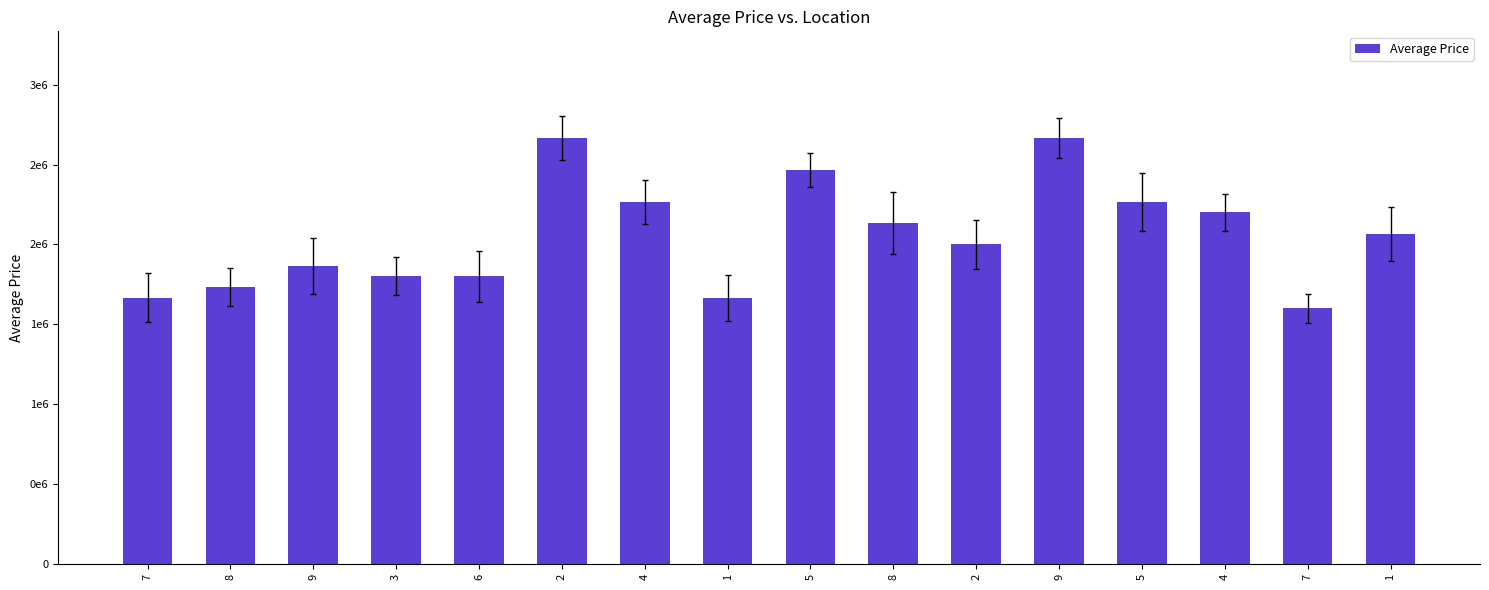

How many data points are less than 2066666?

8